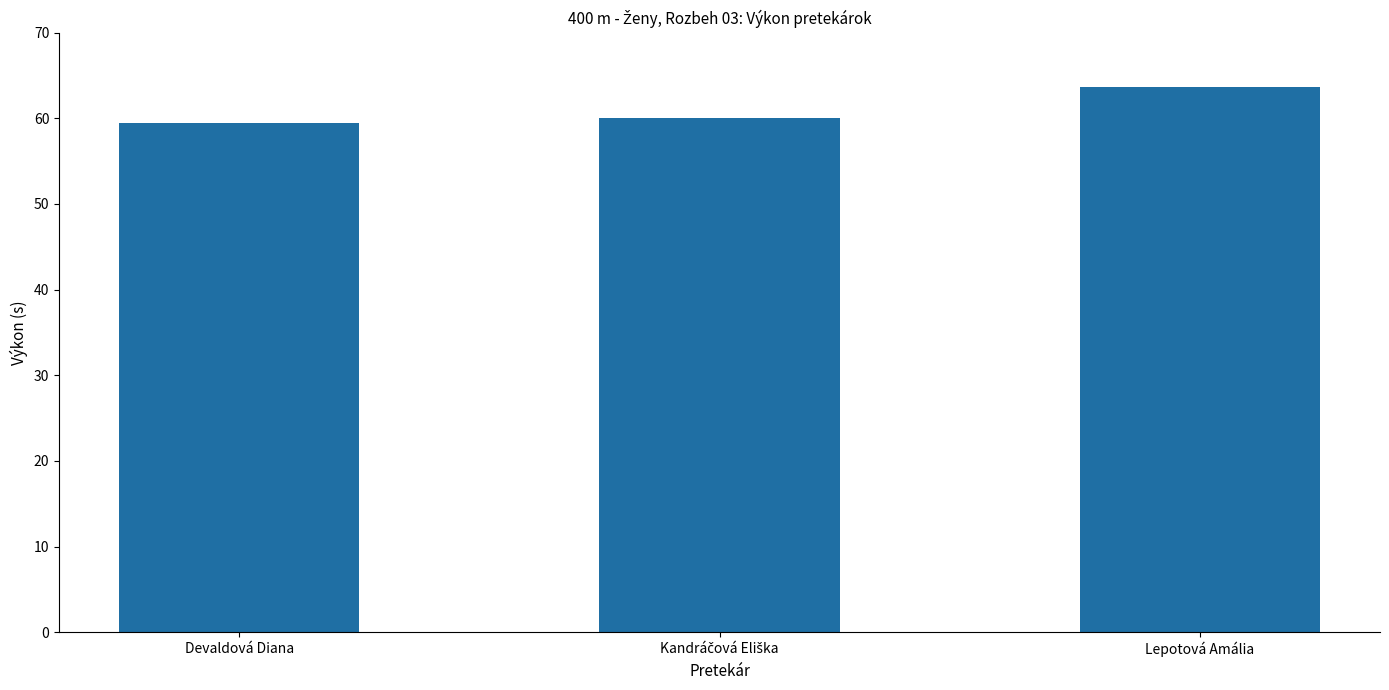

What is the value of the 1st bar from the left?

59.4